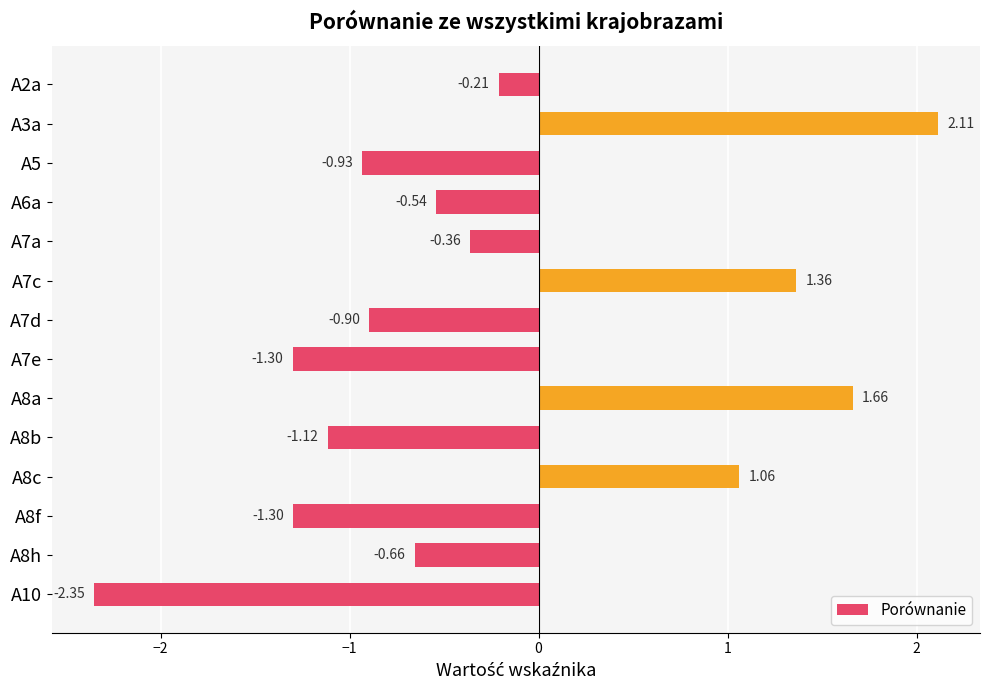

What is the difference between the maximum and second lowest values?

3.4